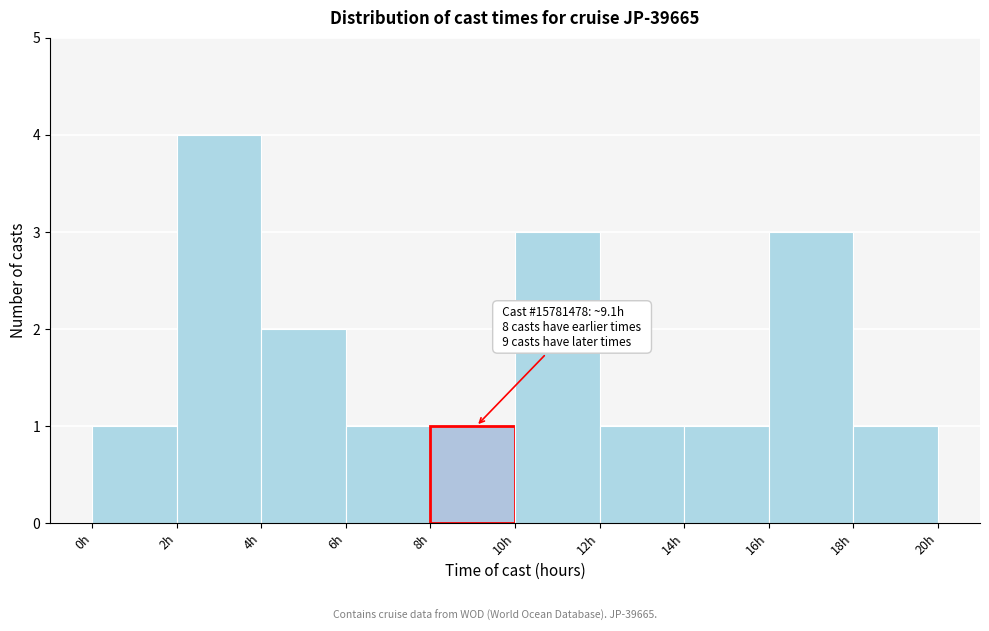

Which range on the x-axis has the tallest bar?

2 to 4